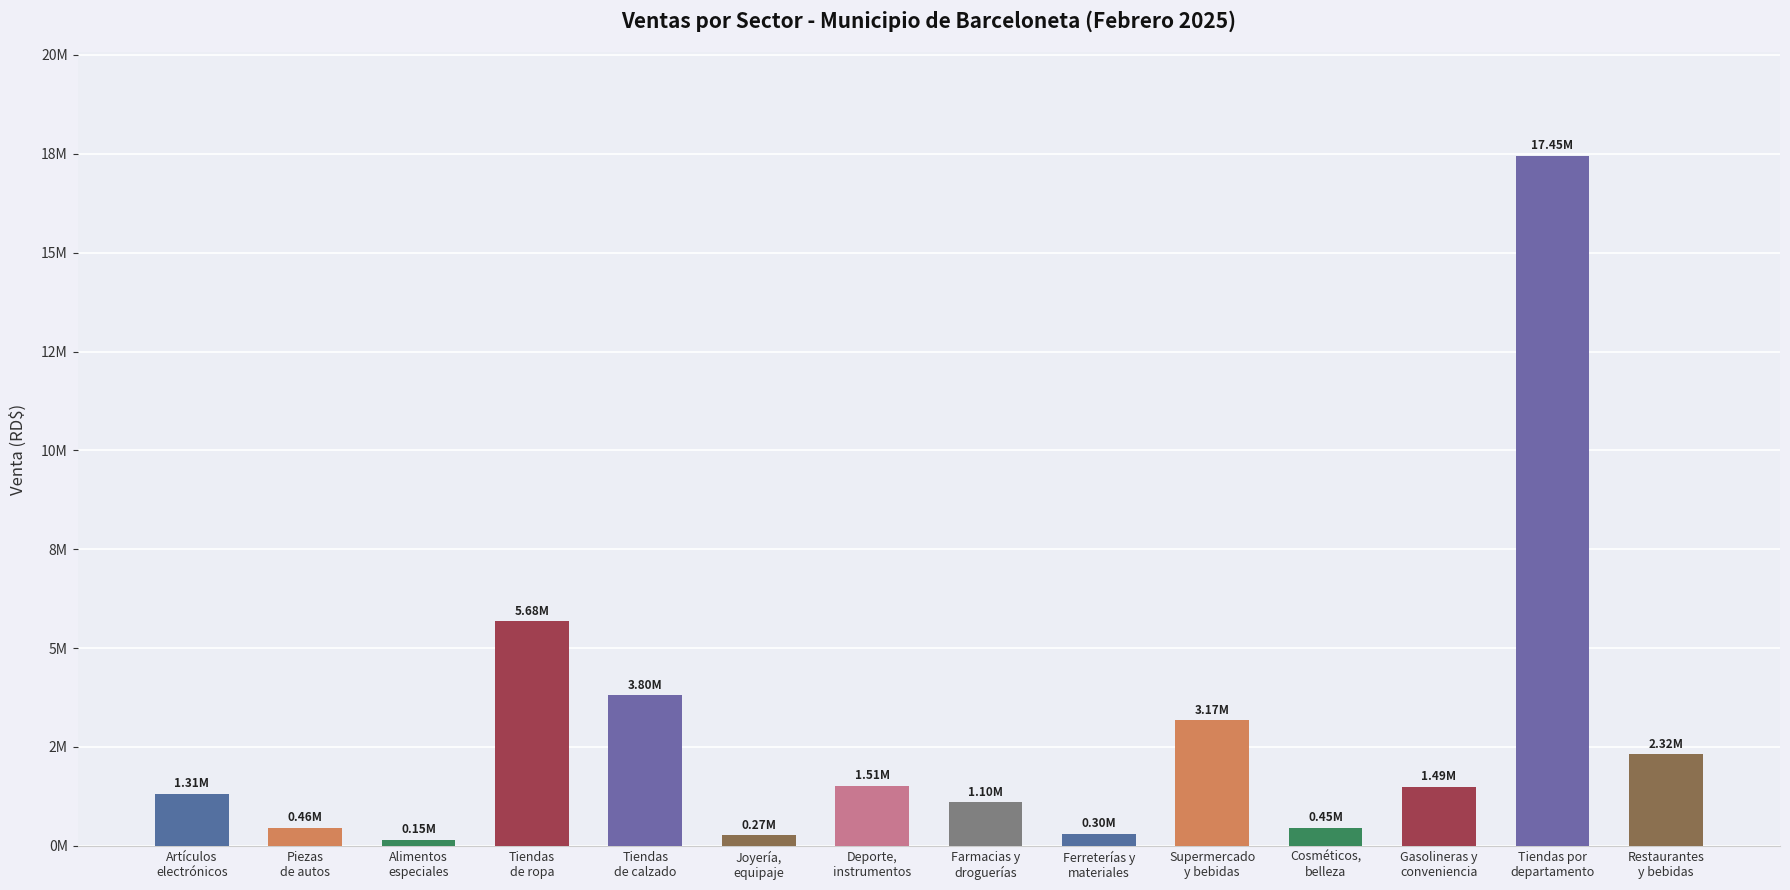

Does the chart contain any negative values?

No